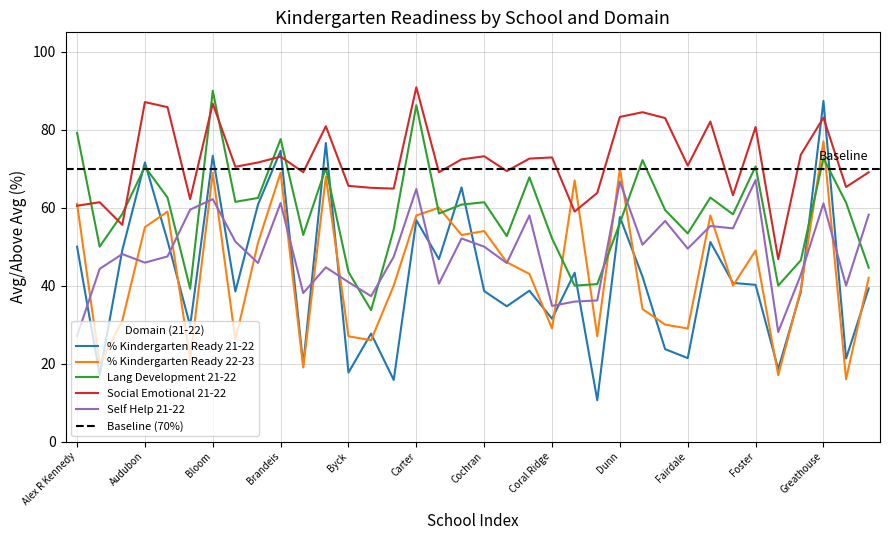

What is the value of the % Kindergarten Ready 21-22 point at the 21st from the left?

38.7